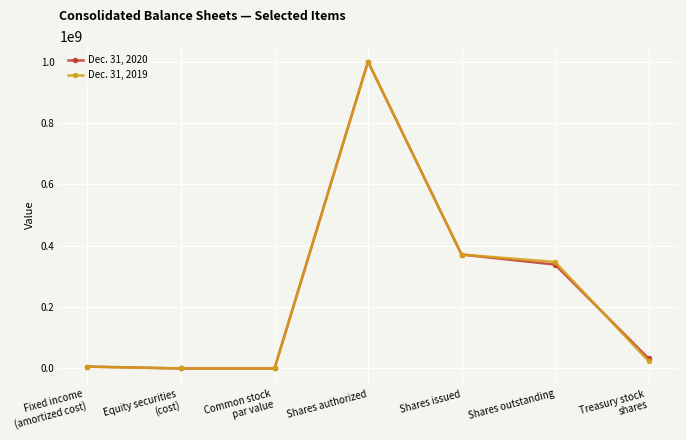

True or false: Dec. 31, 2019 has more than 0 interior local peaks.

True